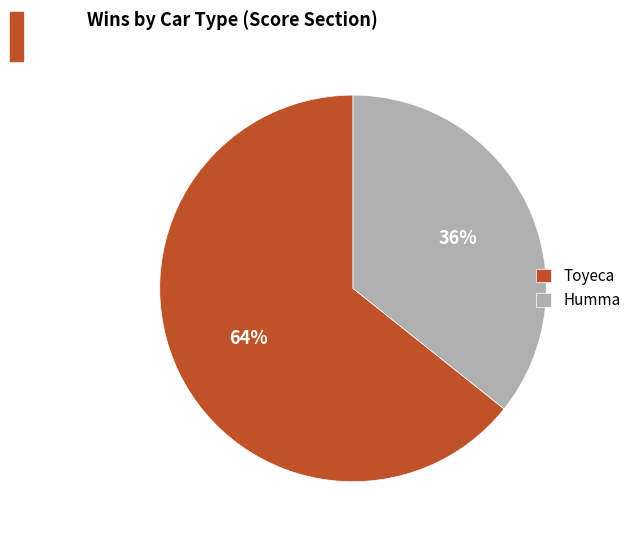

To the nearest percent, what is the average slice percentage?

50%